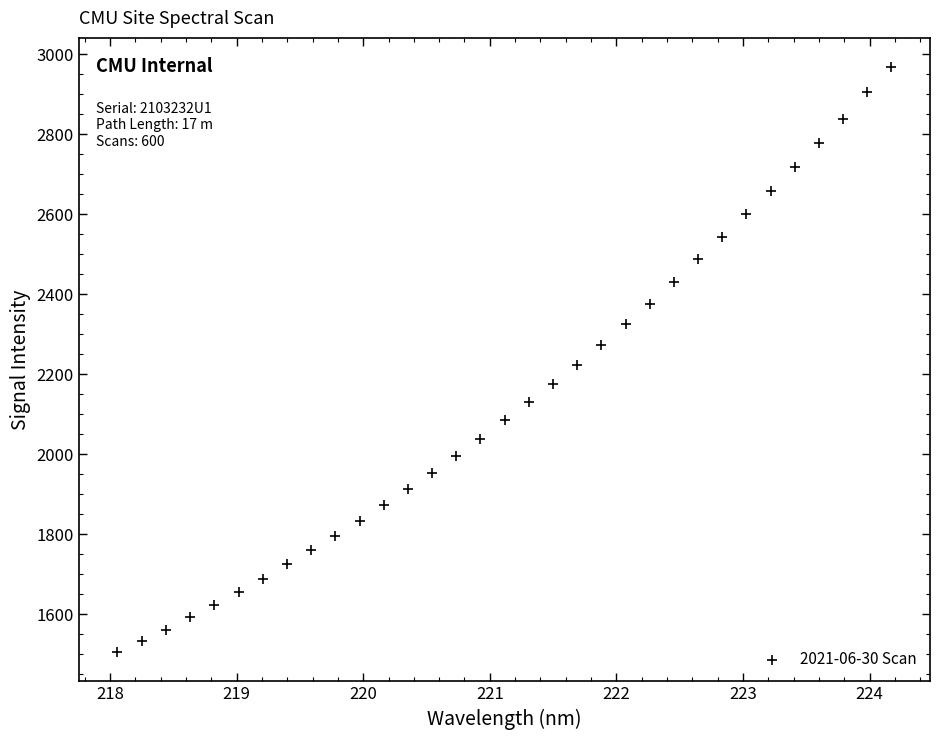

What is the range of Y values (max minus min)?

1462.6